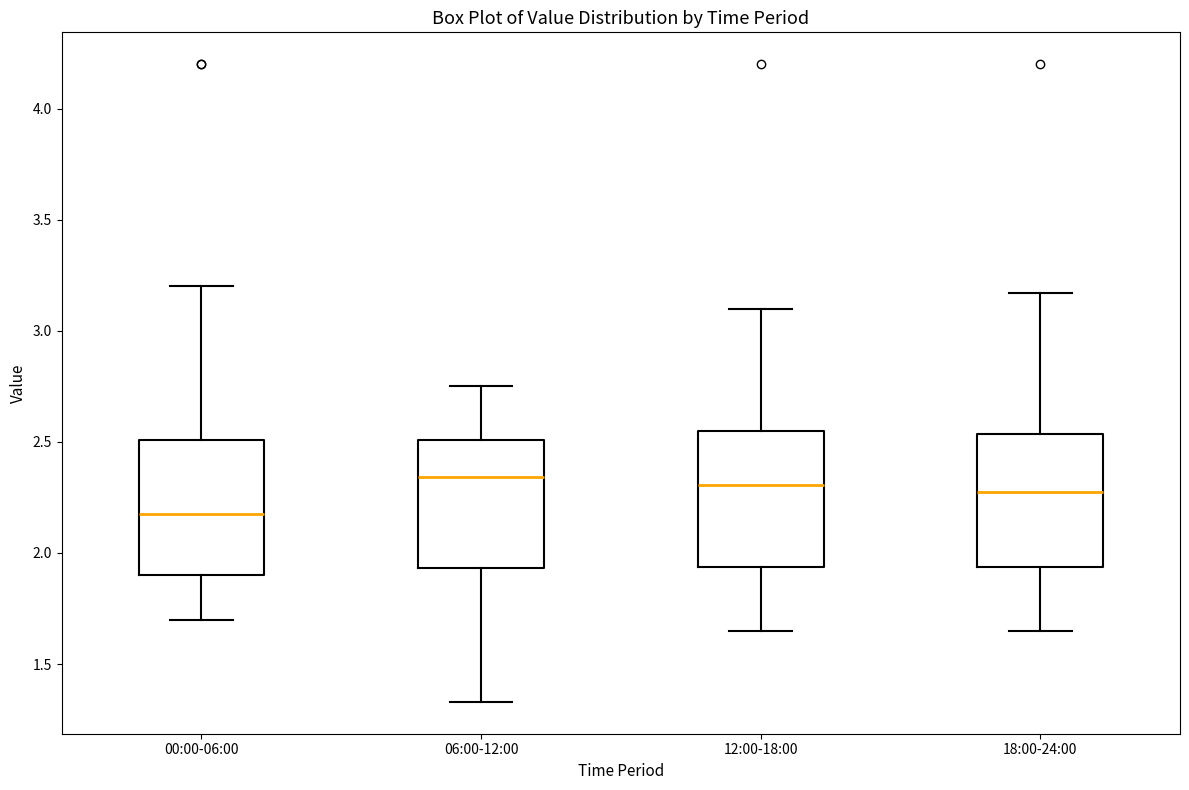

Reading left to right, transcribe this box plot: for each box, give where its median line is, the range the box spans, and where its two whiskers end, as read against the y-axis. The values are not printed on the chart, so give them approximately, as read against the axis.

00:00-06:00: median 2.20, box 1.90 to 2.50, whiskers 1.70 to 3.20
06:00-12:00: median 2.35, box 1.95 to 2.50, whiskers 1.35 to 2.75
12:00-18:00: median 2.30, box 1.95 to 2.55, whiskers 1.65 to 3.10
18:00-24:00: median 2.30, box 1.95 to 2.55, whiskers 1.65 to 3.15